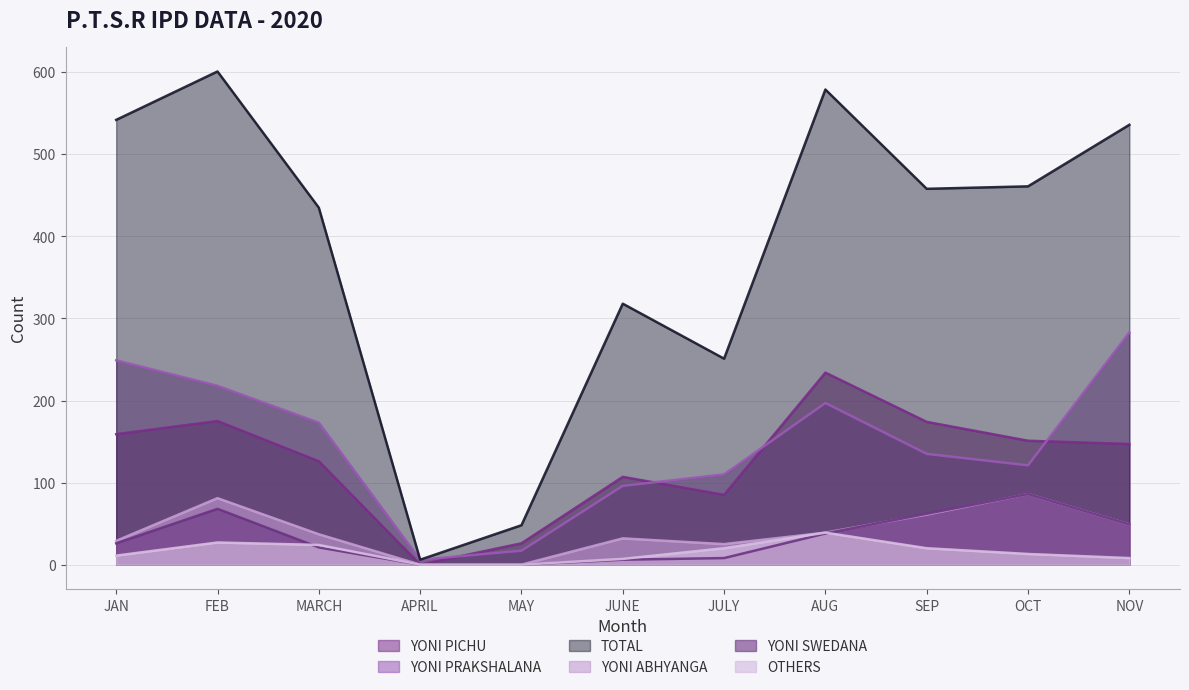

How many lines are shown in the chart?

6